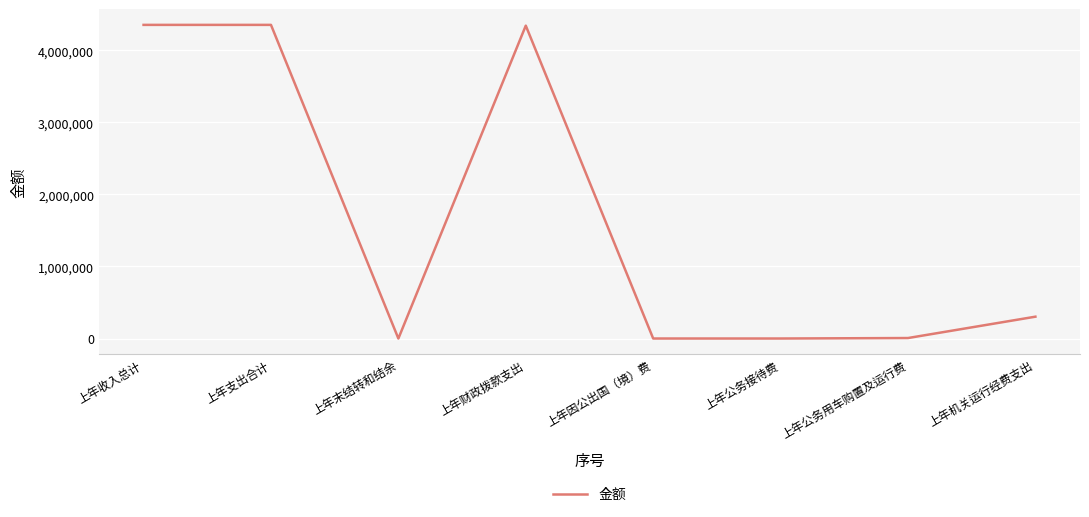

At which category does the data reach its first local valley?

上年末结转和结余